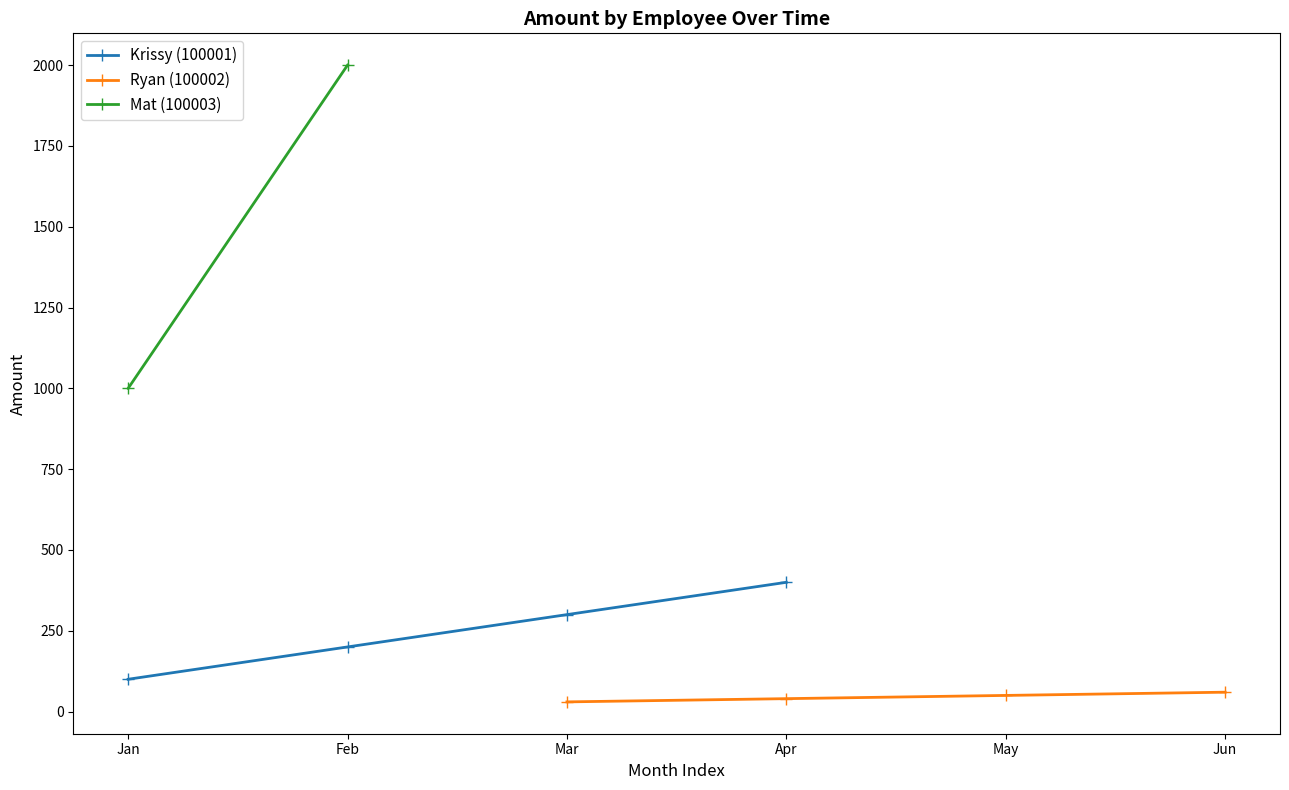

Read the Krissy (100001) value at Jan, to the nearest 5.

100